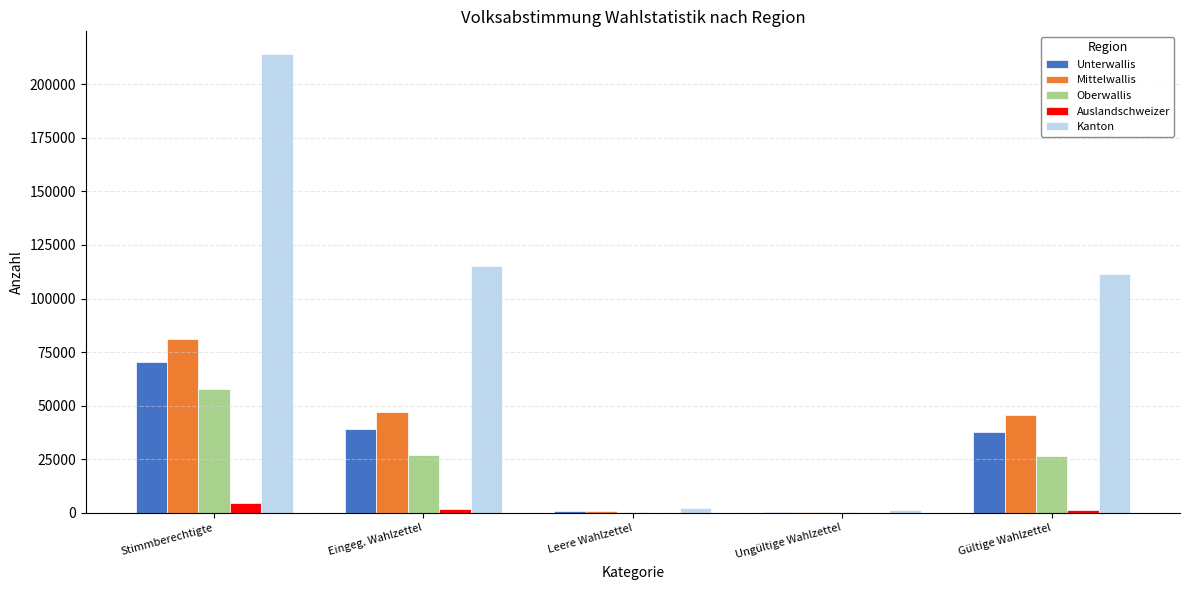

At which label is Oberwallis closest to 28940?

Eingeg. Wahlzettel